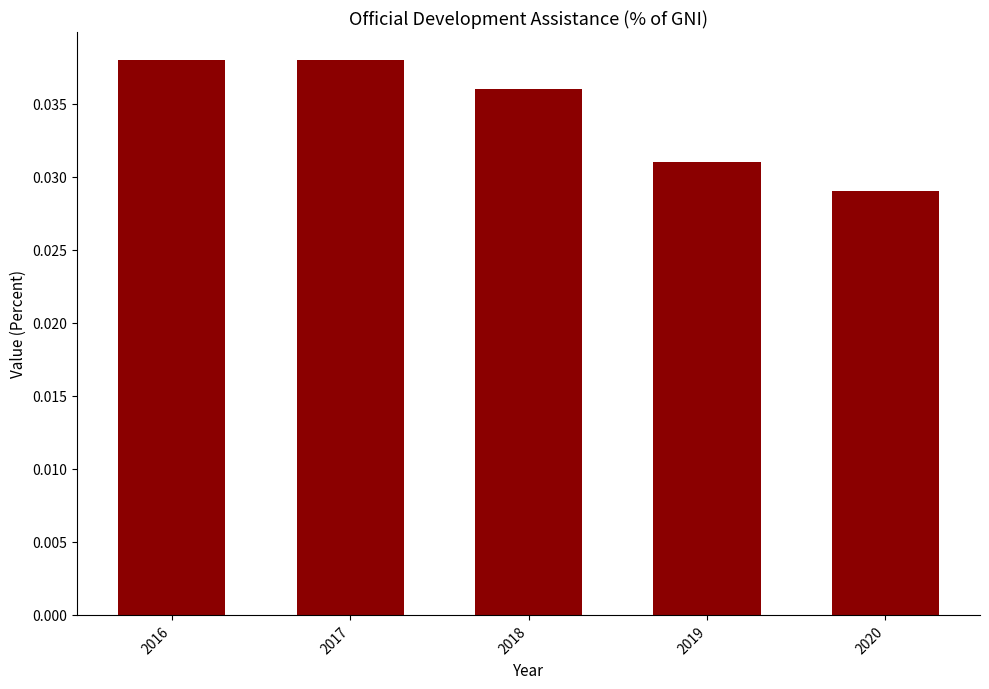

How many values are between 0 and 1?

5